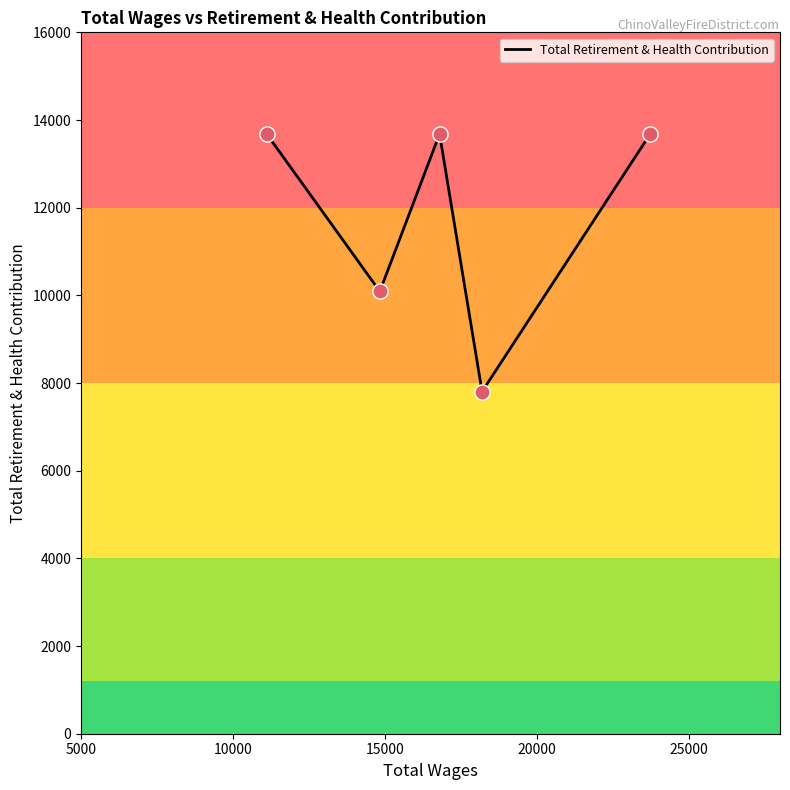

How many interior local peaks (higher than both neighbors) does the data have?

1